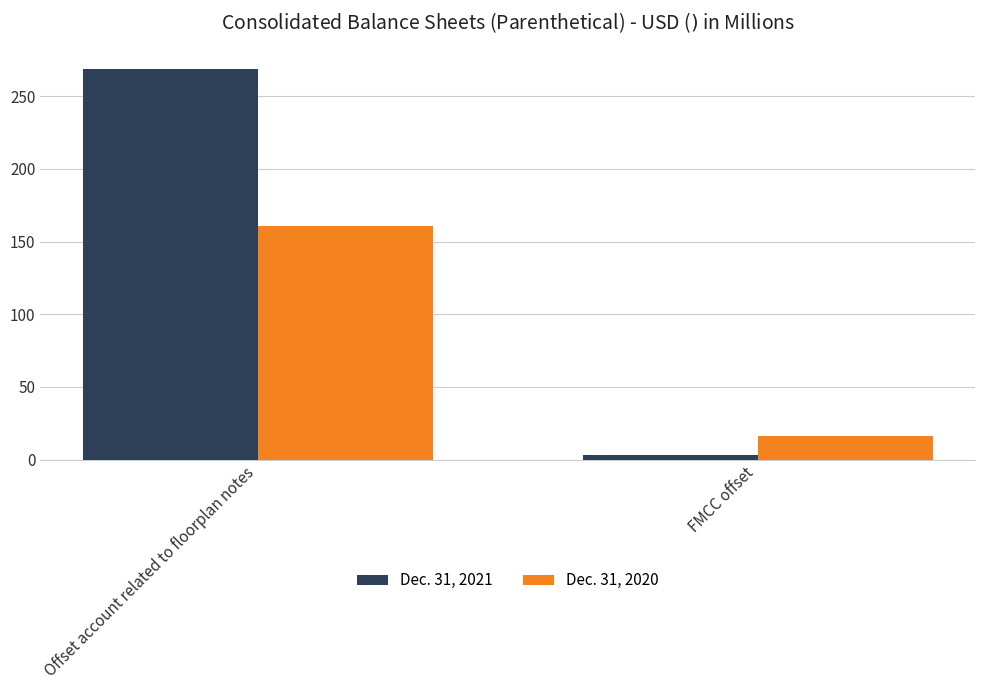

Are the bars horizontal?

No